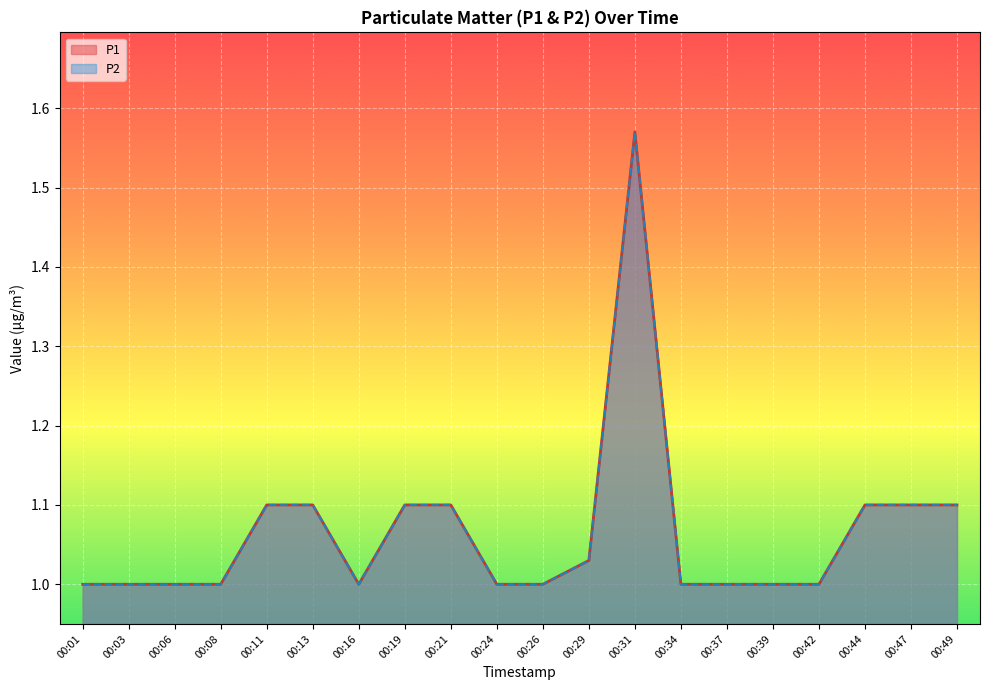

Between 00:16 and 00:26, which series saw the biggest shift?

P1